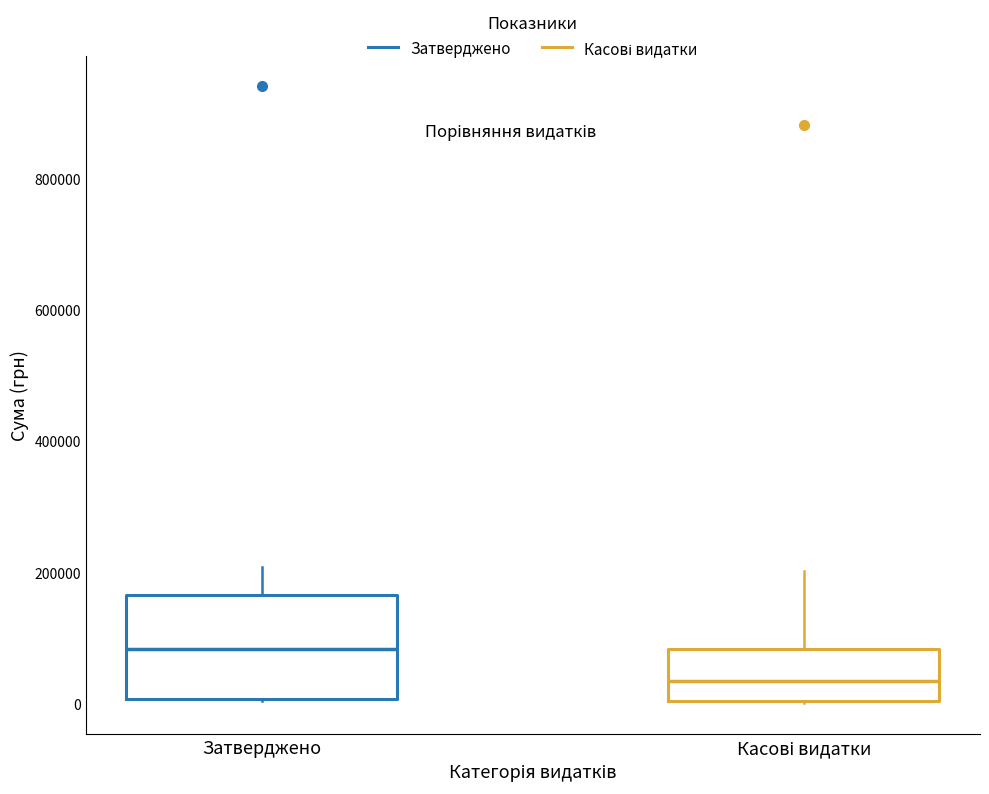

Which box is the tallest, from its lower edge to its upper edge?

Затверджено